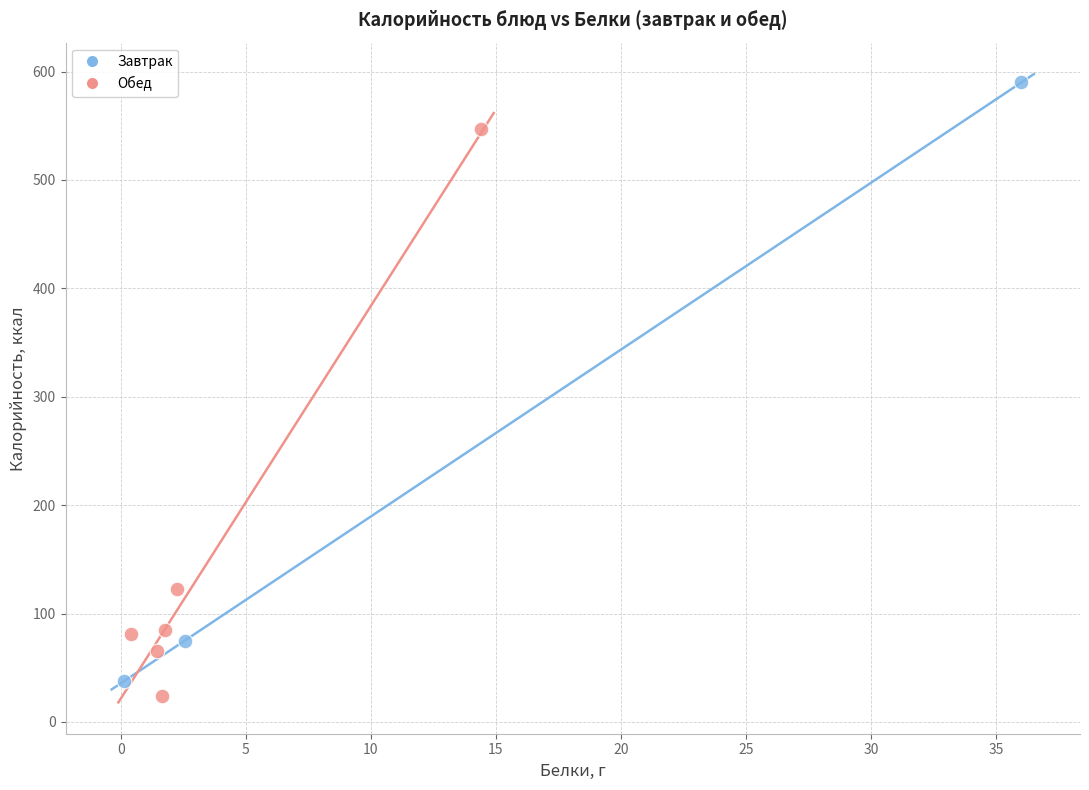

Which series contains the highest Y value?

Завтрак